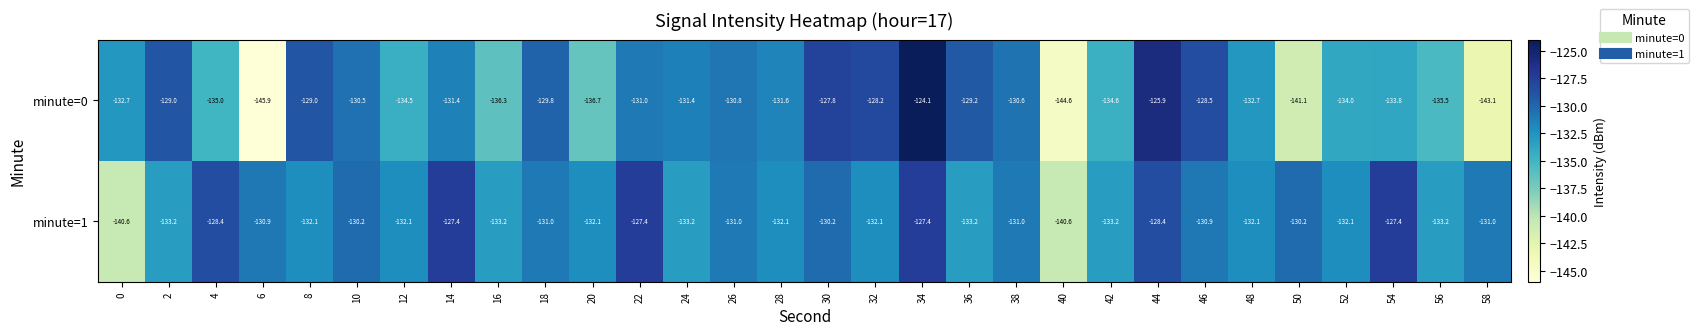

Which category has the highest value across all series?

34